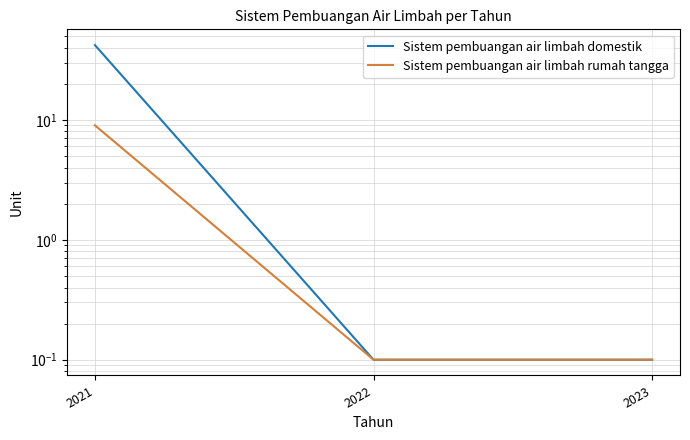

Which category has the lowest value in the Sistem pembuangan air limbah domestik series?

2022